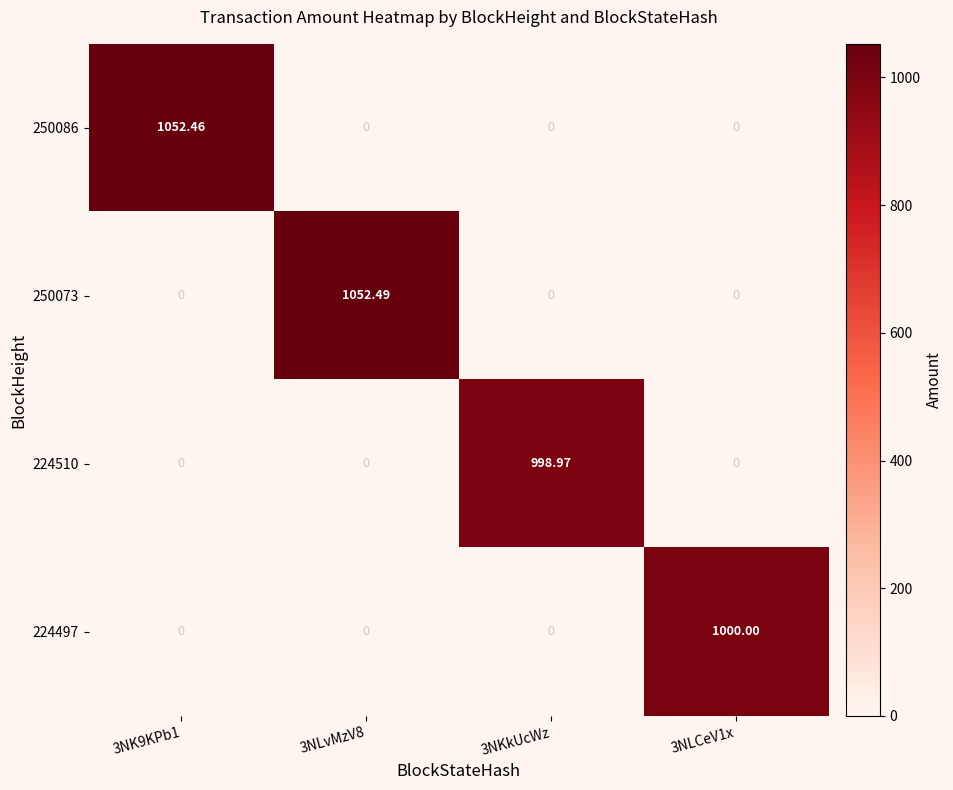

List the series in order of their peak value, lowest first.

224510, 224497, 250086, 250073